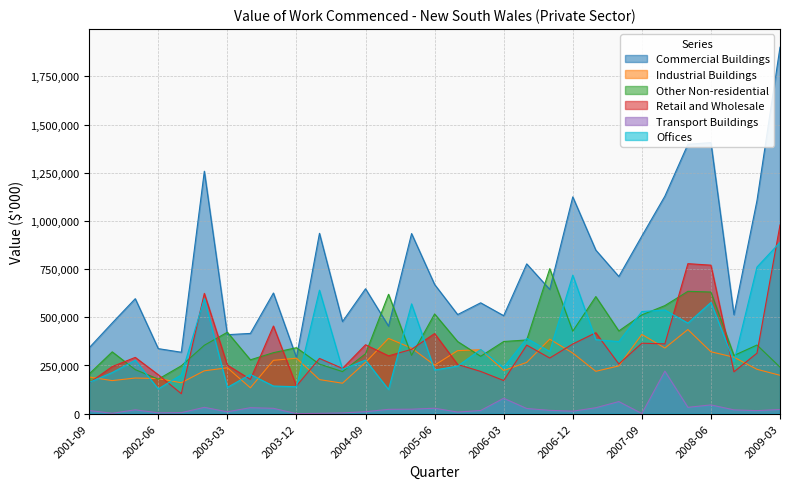

Is the value of Offices at 2003-06 greater than the value of Transport Buildings at 2001-09?

Yes